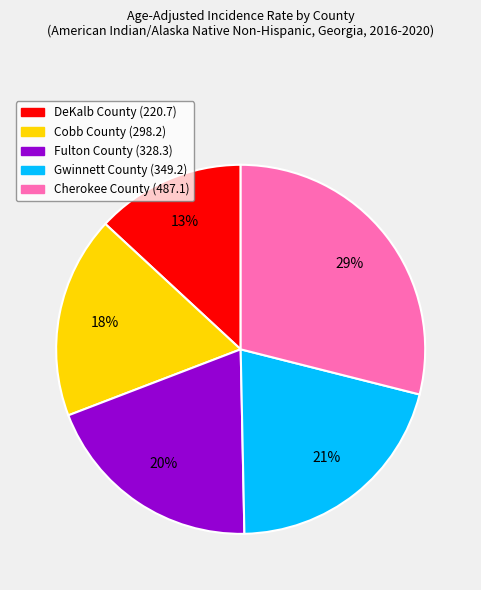

Do Cobb County and Gwinnett County together represent more than half of the pie?

No